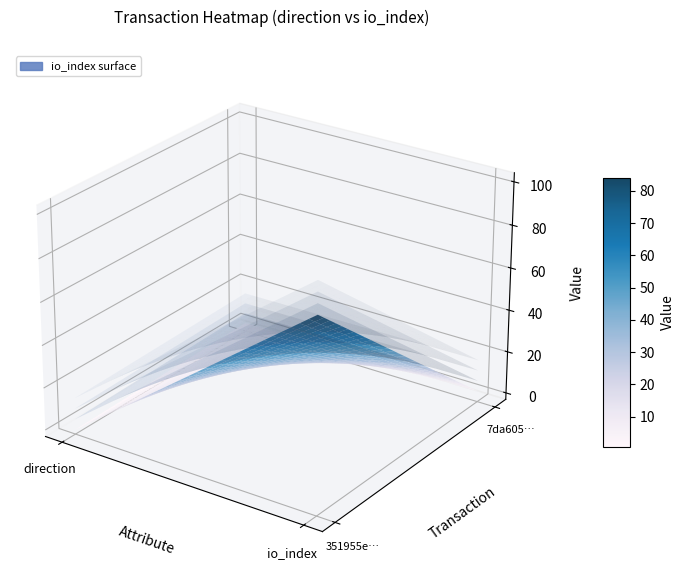

Which label corresponds to the largest value in the chart?

io_index